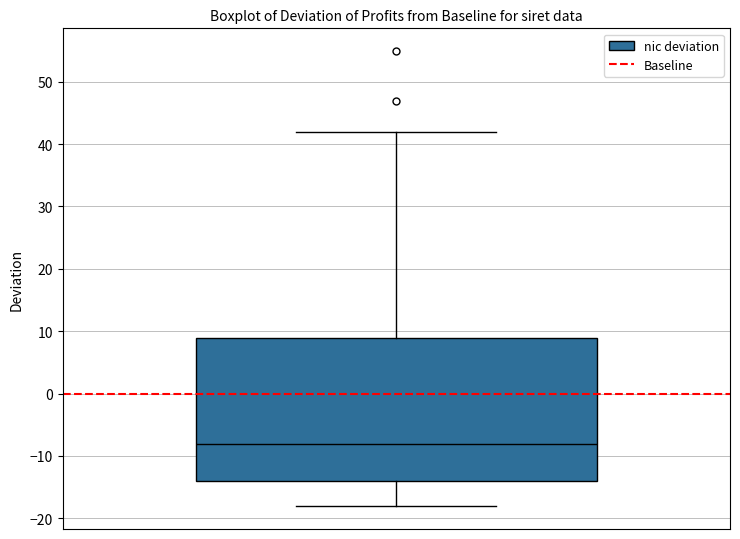

Where does the upper whisker of the box end on the y-axis? The values are not printed on the chart, so give them approximately, as read against the axis.

42